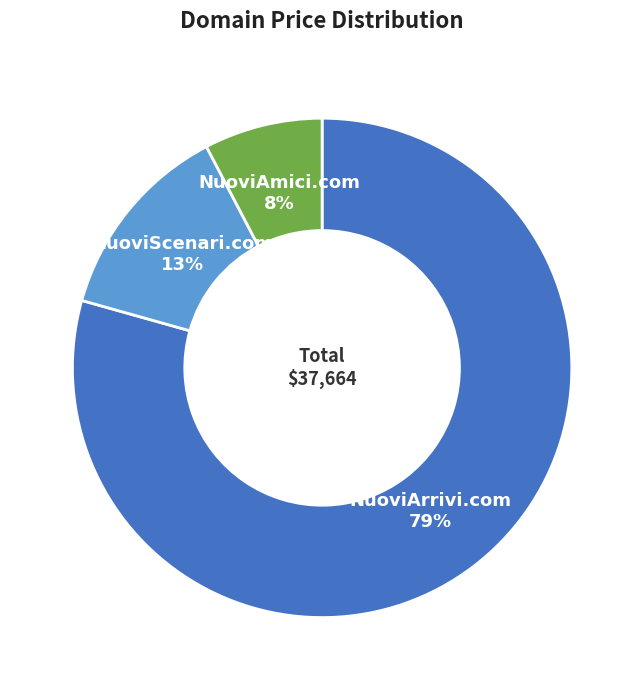

To the nearest percent, what is the average slice percentage?

33%